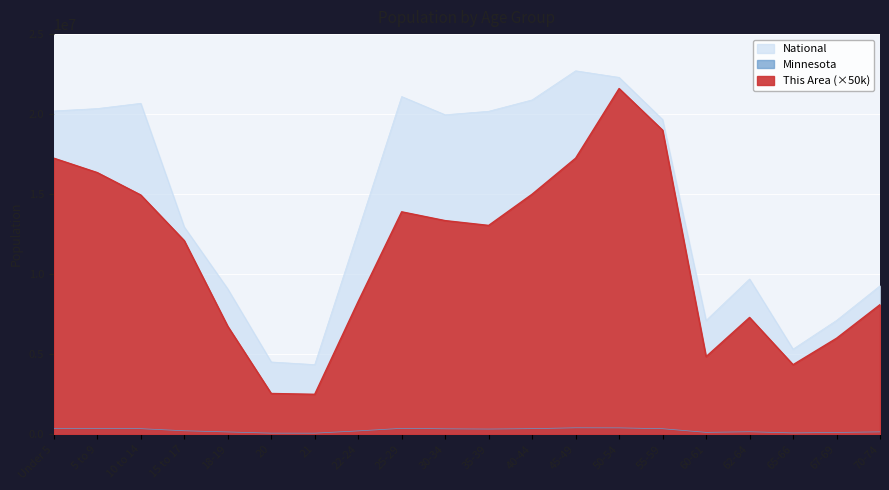

What is the label of the 5th point from the left?

18-19